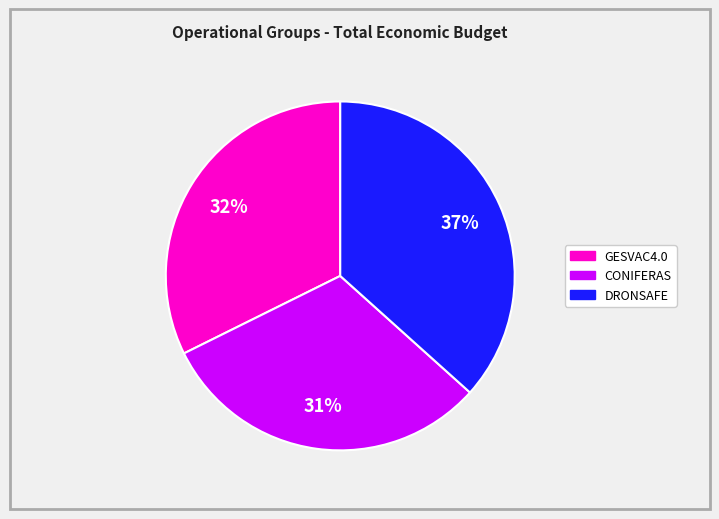

Rank the categories by value from highest to lowest.

DRONSAFE, GESVAC4.0, CONIFERAS